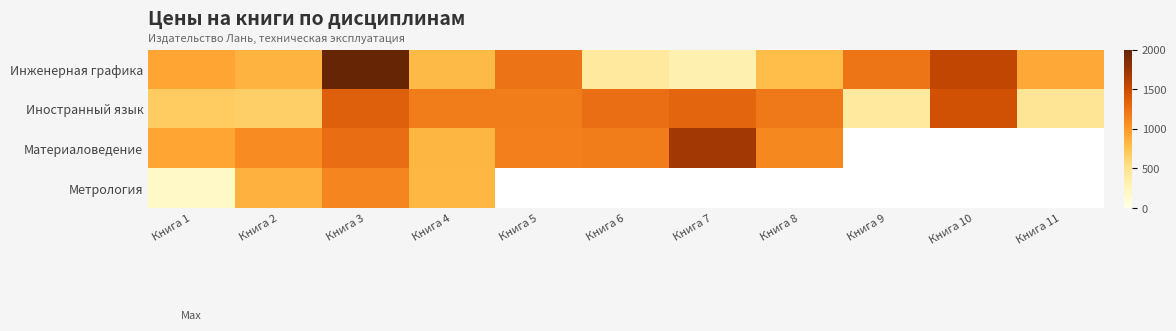

What is the difference between the Инженерная графика values at Книга 10 and Книга 11?

644.6